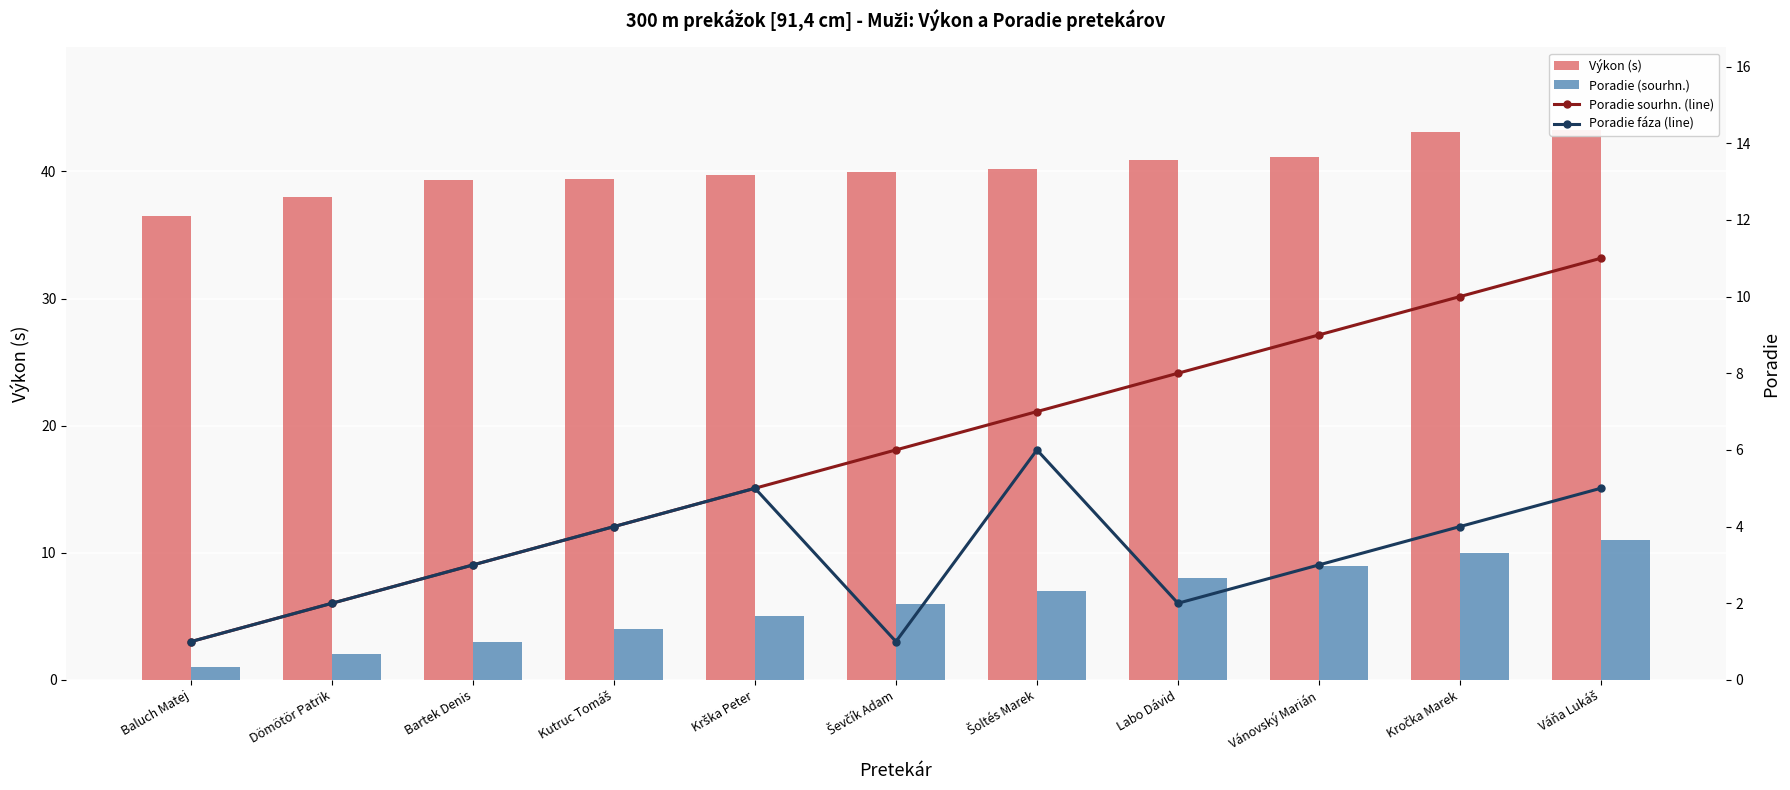

What is the minimum value for Výkon (s)?

36.5